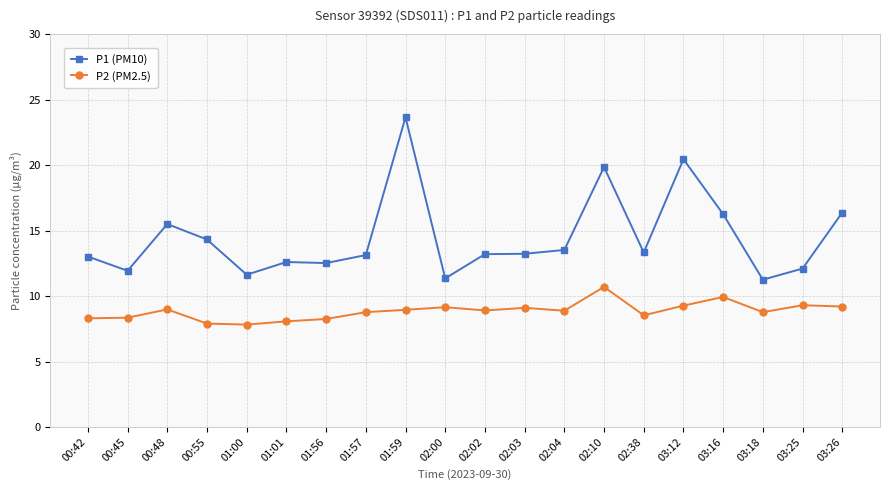

What is the total value across all series at 03:25?

21.4